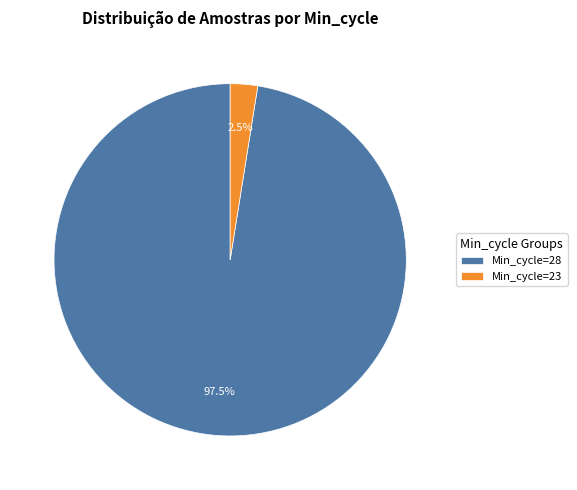

Rank the categories by value from lowest to highest.

Min_cycle=23, Min_cycle=28